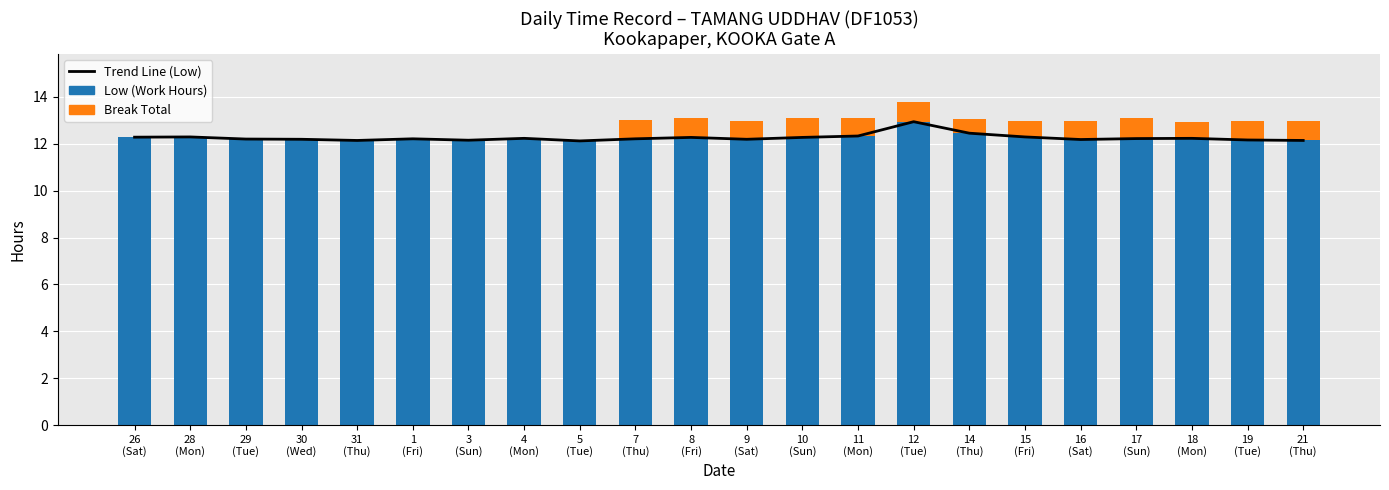

Does the chart contain any negative values?

No